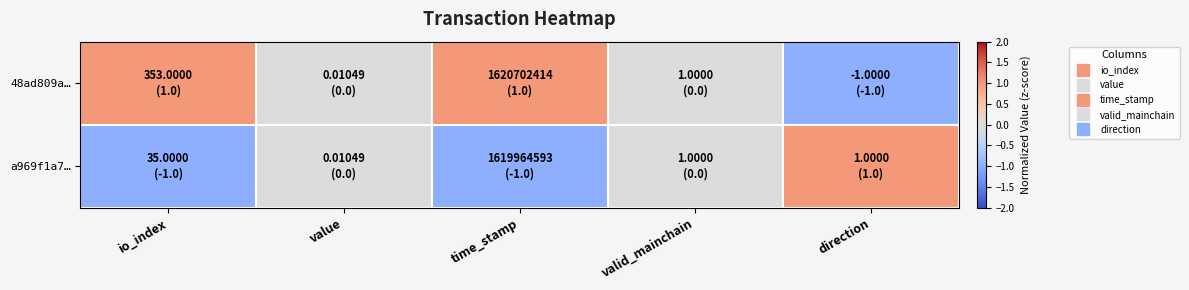

Which series has the widest spread of values?

48ad809a…